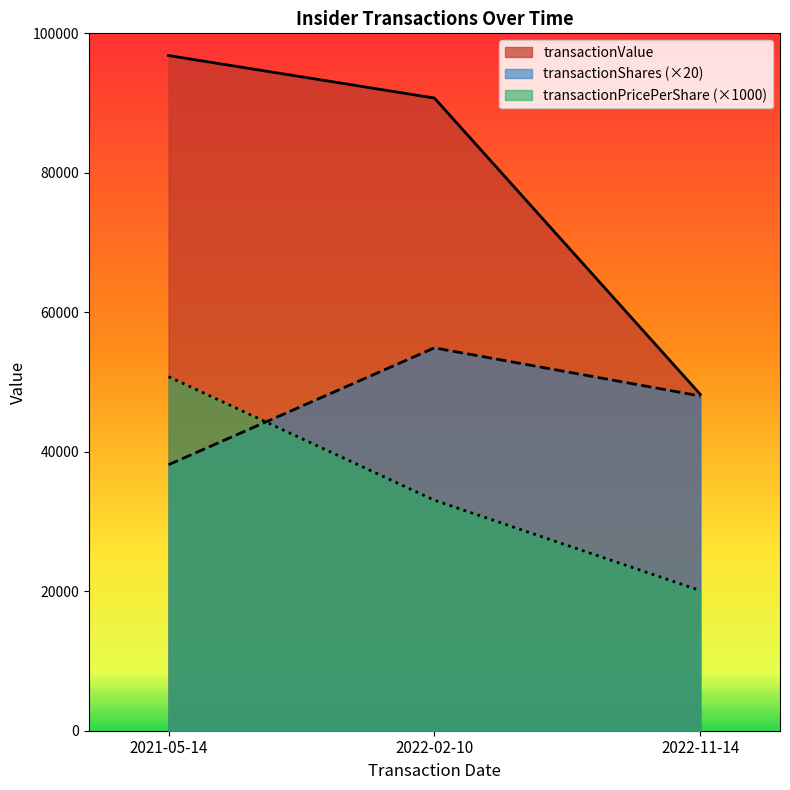

True or false: transactionValue has a value of 66331 at 2022-11-14.

False